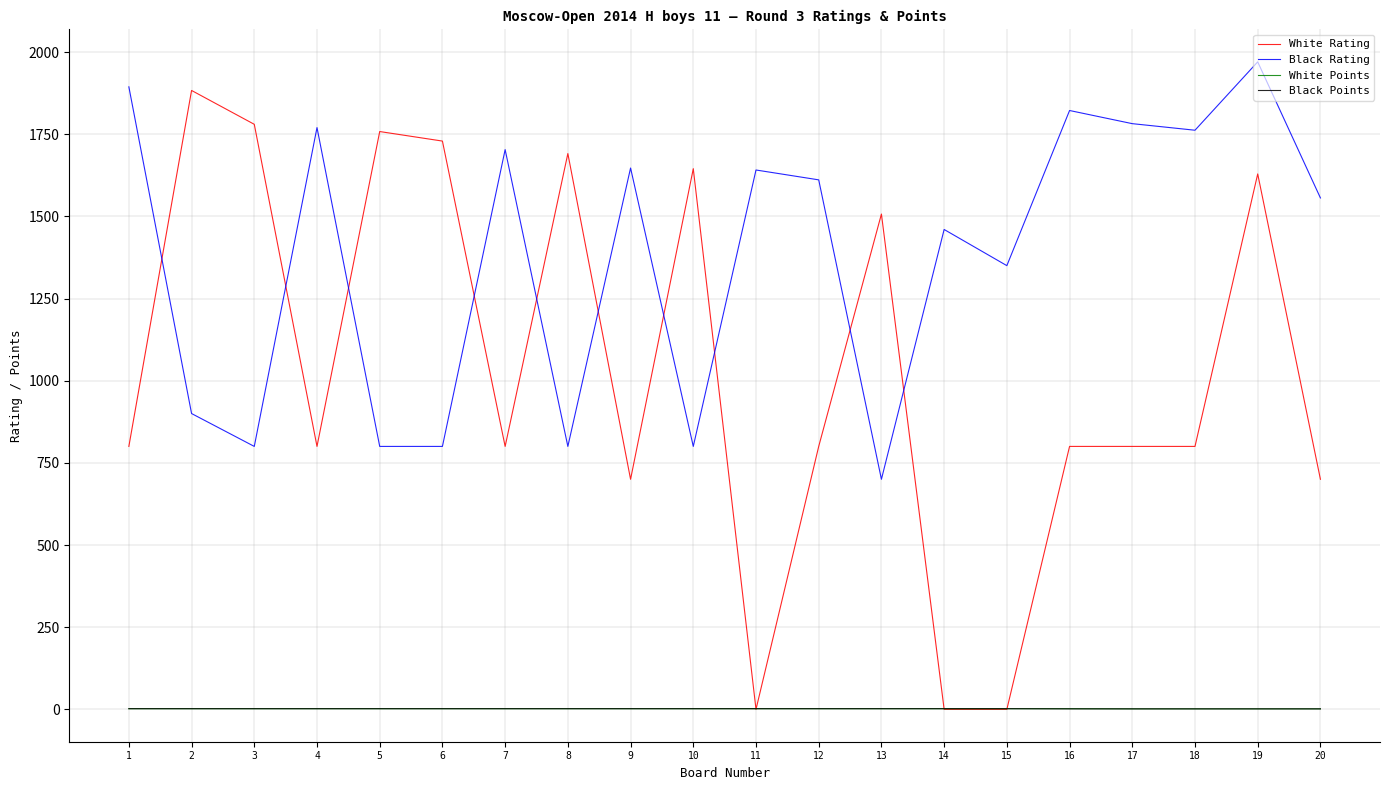

Which series has the largest total across all categories?

Black Rating